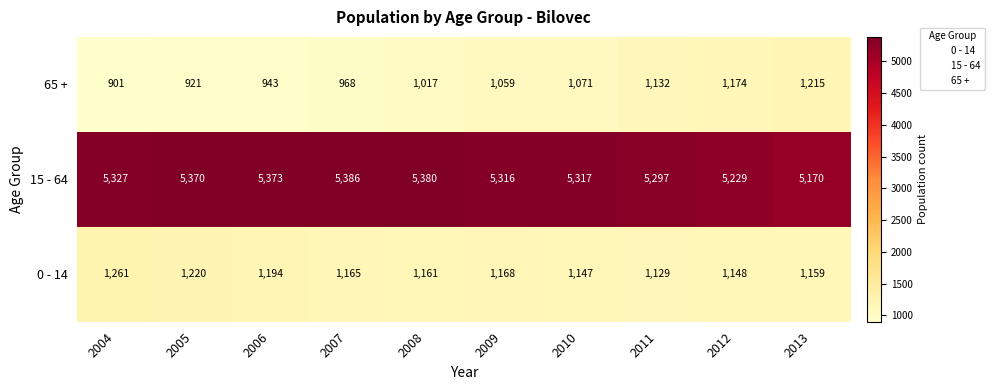

At how many categories does at least one series exceed 4833?

10